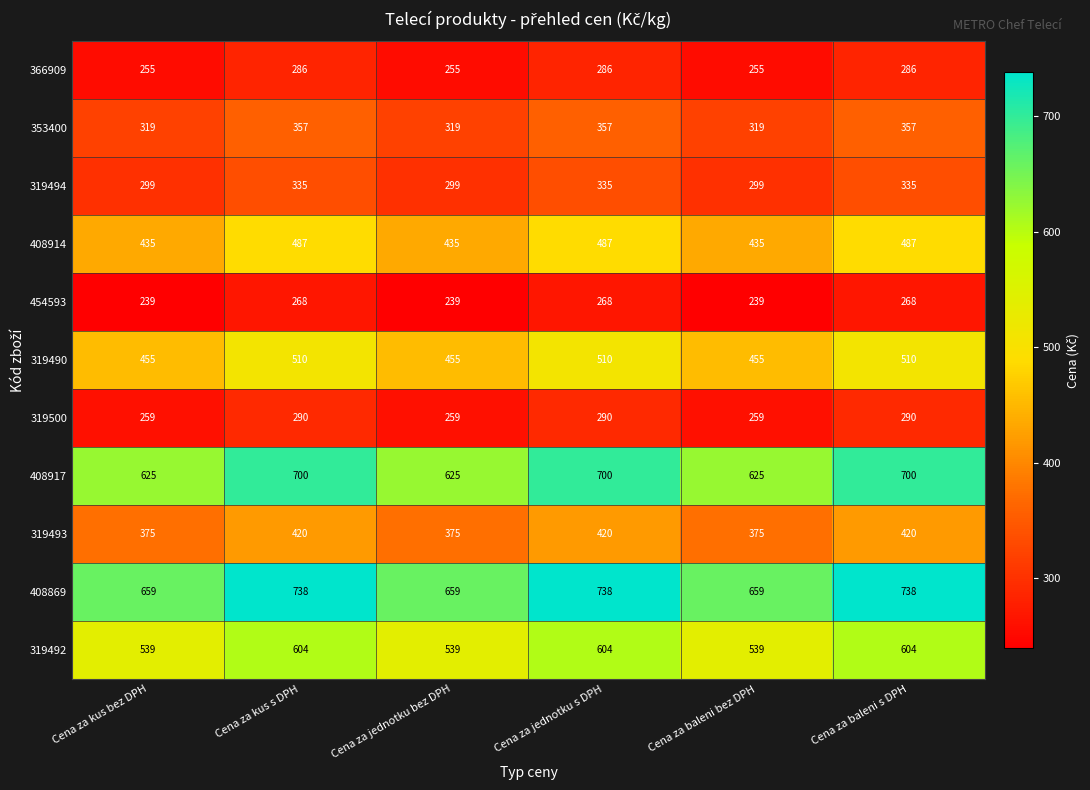

What is the minimum value shown in the chart?

239